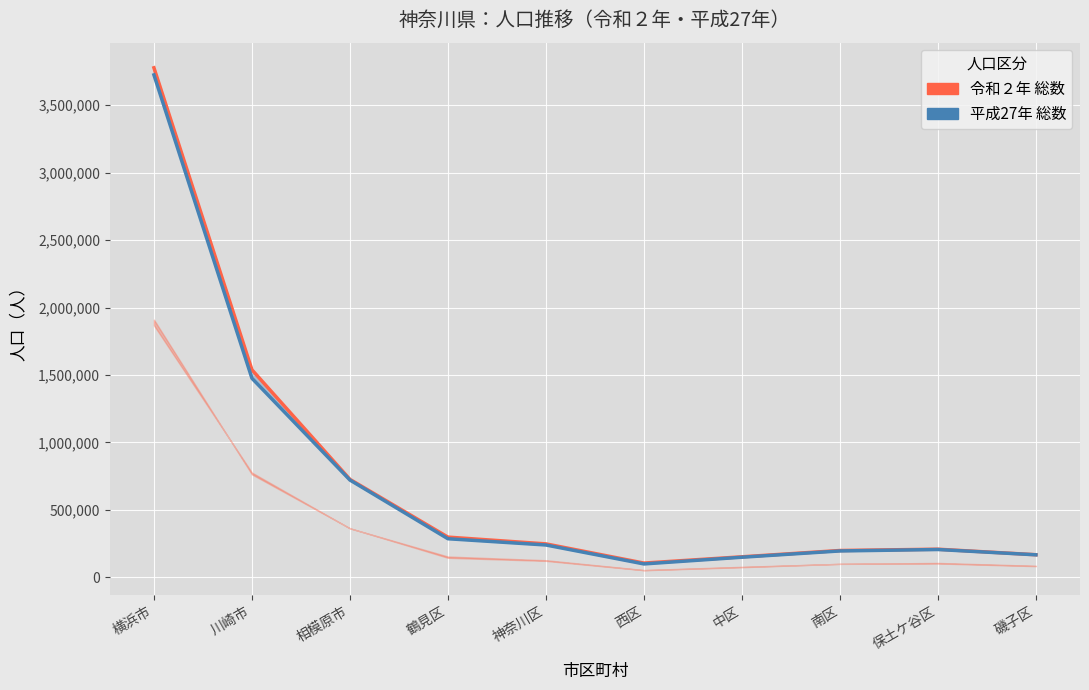

Is this an area chart (filled region under the line)?

No